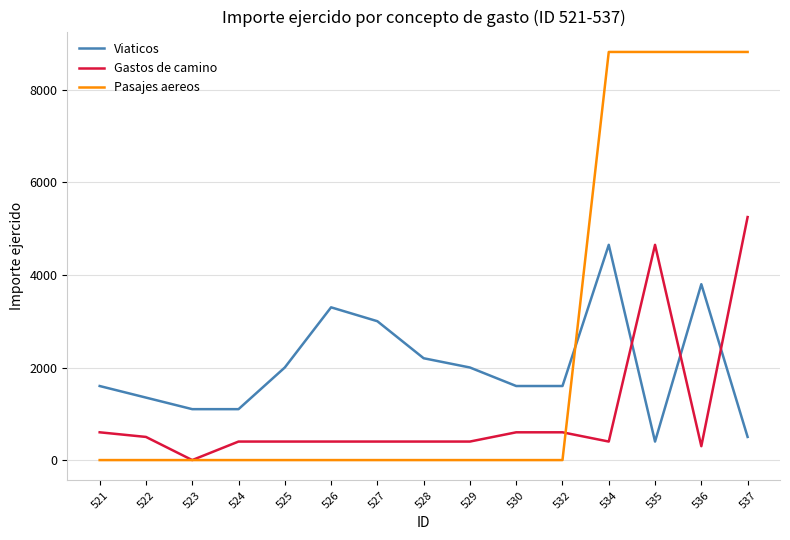

At which category is the sum across all series the highest?

537